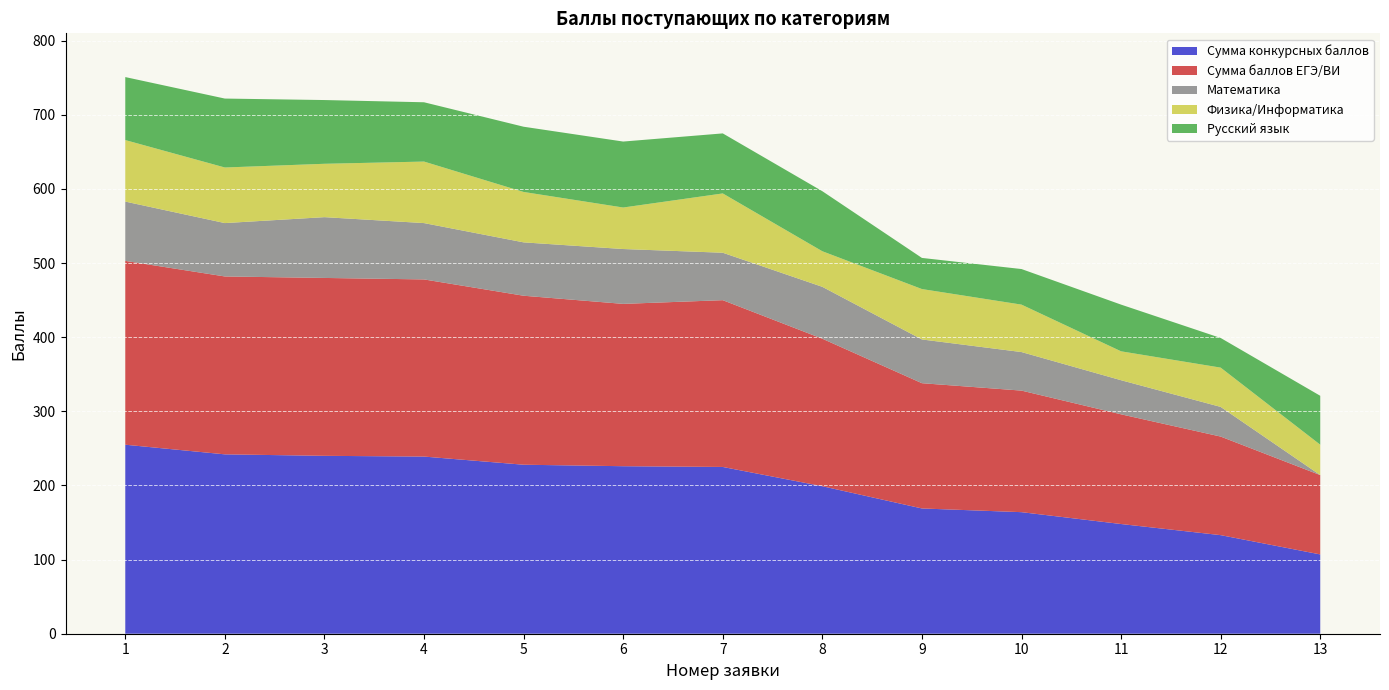

Reading right to left, transcribe all the data shown in this chart.

Сумма конкурсных баллов: 107	133	148	164	169	199	225	226	228	239	240	242	255
Сумма баллов ЕГЭ/ВИ: 107	133	148	164	169	199	225	219	228	239	240	240	248
Математика: 0	40	46	52	59	70	64	74	72	76	82	72	80
Физика/Информатика: 41	53	39	64	68	48	80	56	68	83	72	75	83
Русский язык: 66	40	63	48	42	81	81	89	88	80	86	93	85